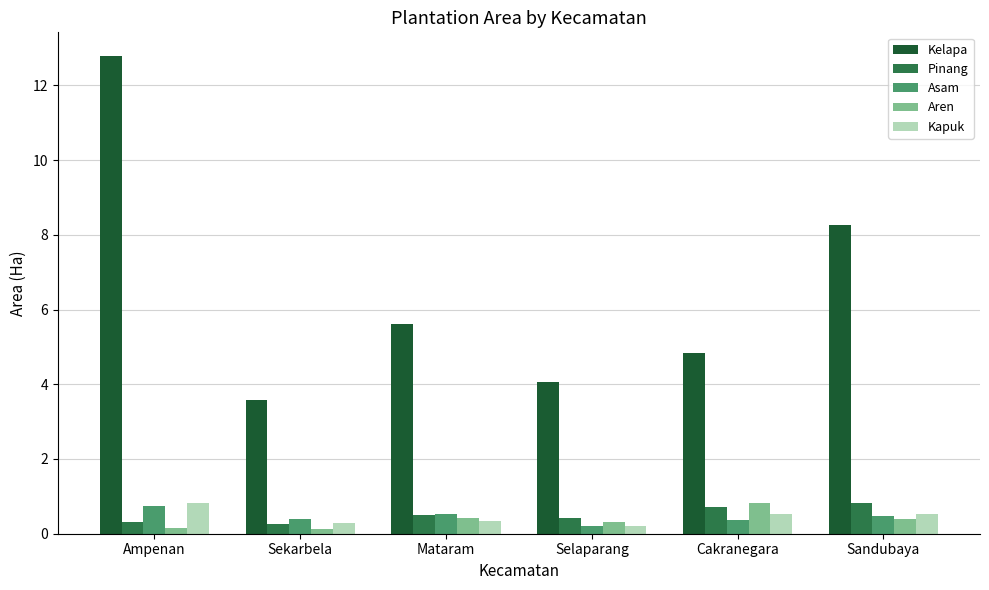

Is it true that Kapuk equals 0.5 at Sandubaya?

True